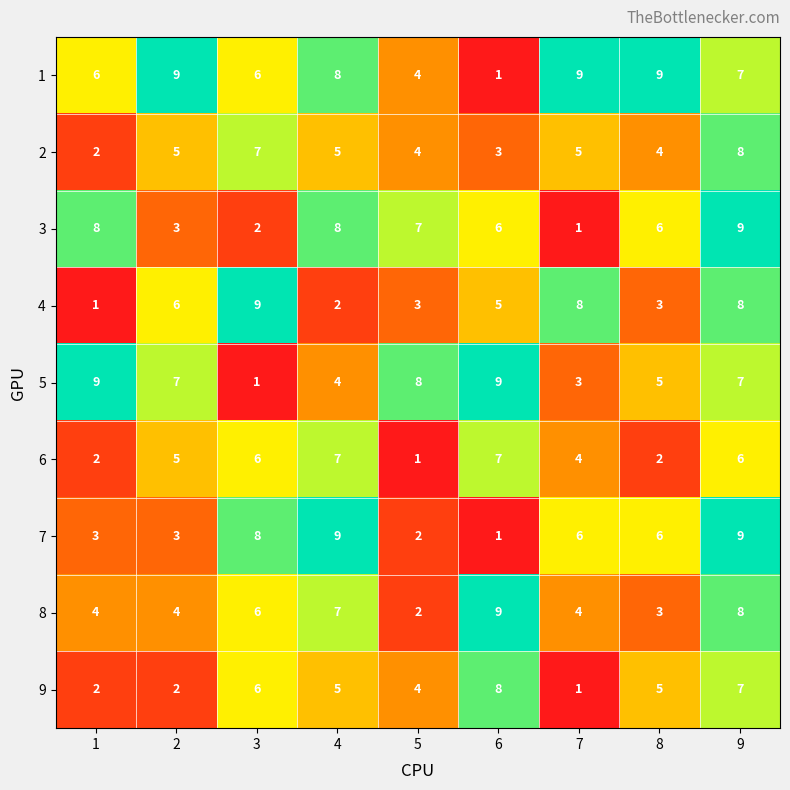

How many 5 values are between 4 and 8?

5